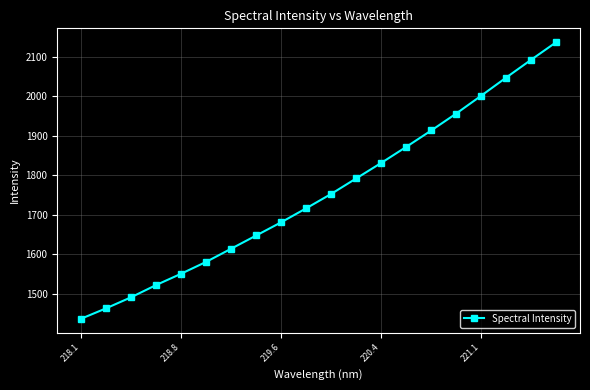

What is the difference between the maximum and minimum values?

700.2